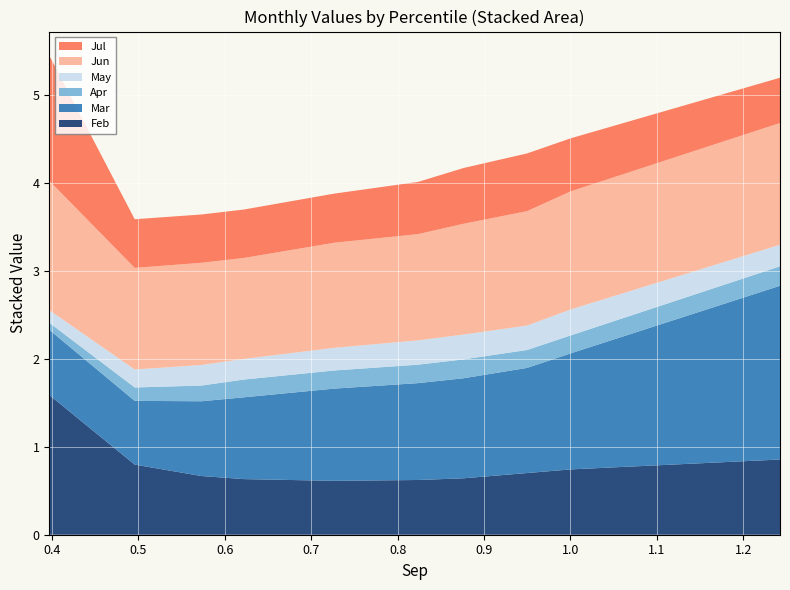

Reading right to left, list all the values displayed in this chart.

Feb: pct95=0.9	pct85=0.7	pct75=0.7	pct65=0.6	pct55=0.6	pct45=0.6	pct35=0.6	pct25=0.7	pct15=0.8	pct05=1.6
Mar: pct95=2.0	pct85=1.3	pct75=1.2	pct65=1.1	pct55=1.1	pct45=1.0	pct35=0.9	pct25=0.9	pct15=0.7	pct05=0.7
Apr: pct95=0.2	pct85=0.2	pct75=0.2	pct65=0.2	pct55=0.2	pct45=0.2	pct35=0.2	pct25=0.2	pct15=0.2	pct05=0.1
May: pct95=0.2	pct85=0.3	pct75=0.3	pct65=0.3	pct55=0.3	pct45=0.3	pct35=0.2	pct25=0.2	pct15=0.2	pct05=0.1
Jun: pct95=1.4	pct85=1.3	pct75=1.3	pct65=1.3	pct55=1.2	pct45=1.2	pct35=1.1	pct25=1.2	pct15=1.2	pct05=1.5
Jul: pct95=0.5	pct85=0.6	pct75=0.7	pct65=0.6	pct55=0.6	pct45=0.6	pct35=0.6	pct25=0.5	pct15=0.6	pct05=1.4